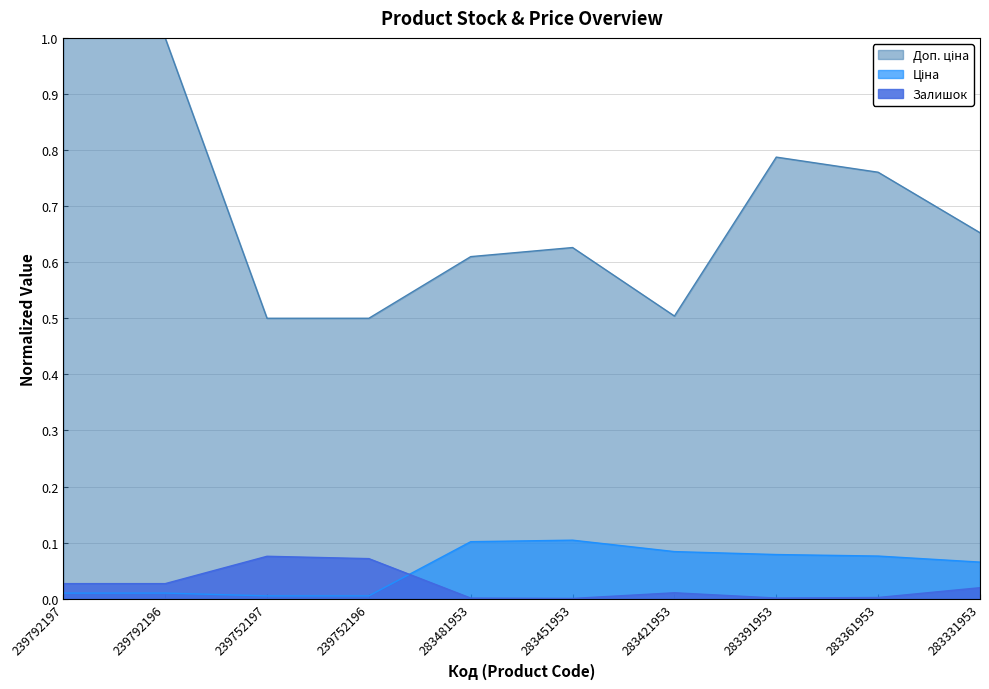

At which label does Ціна reach its peak?

283451953